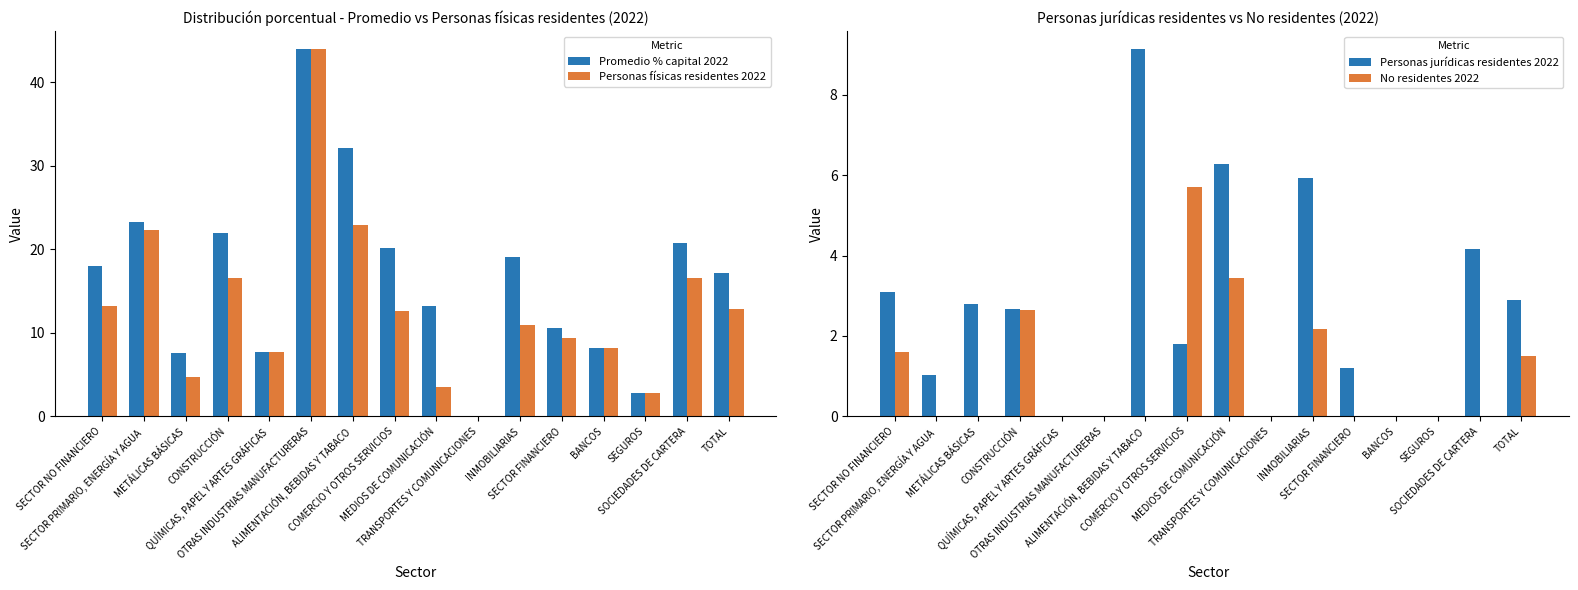

What is the value of the Promedio % capital 2022 bar at the 3rd from the left?

7.5